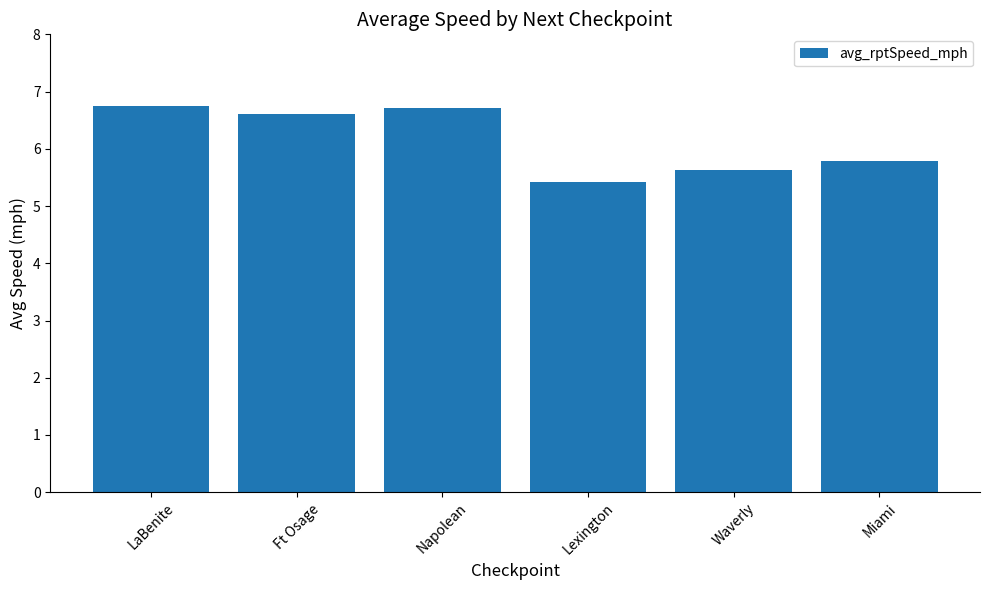

How many categories are shown in the chart?

6